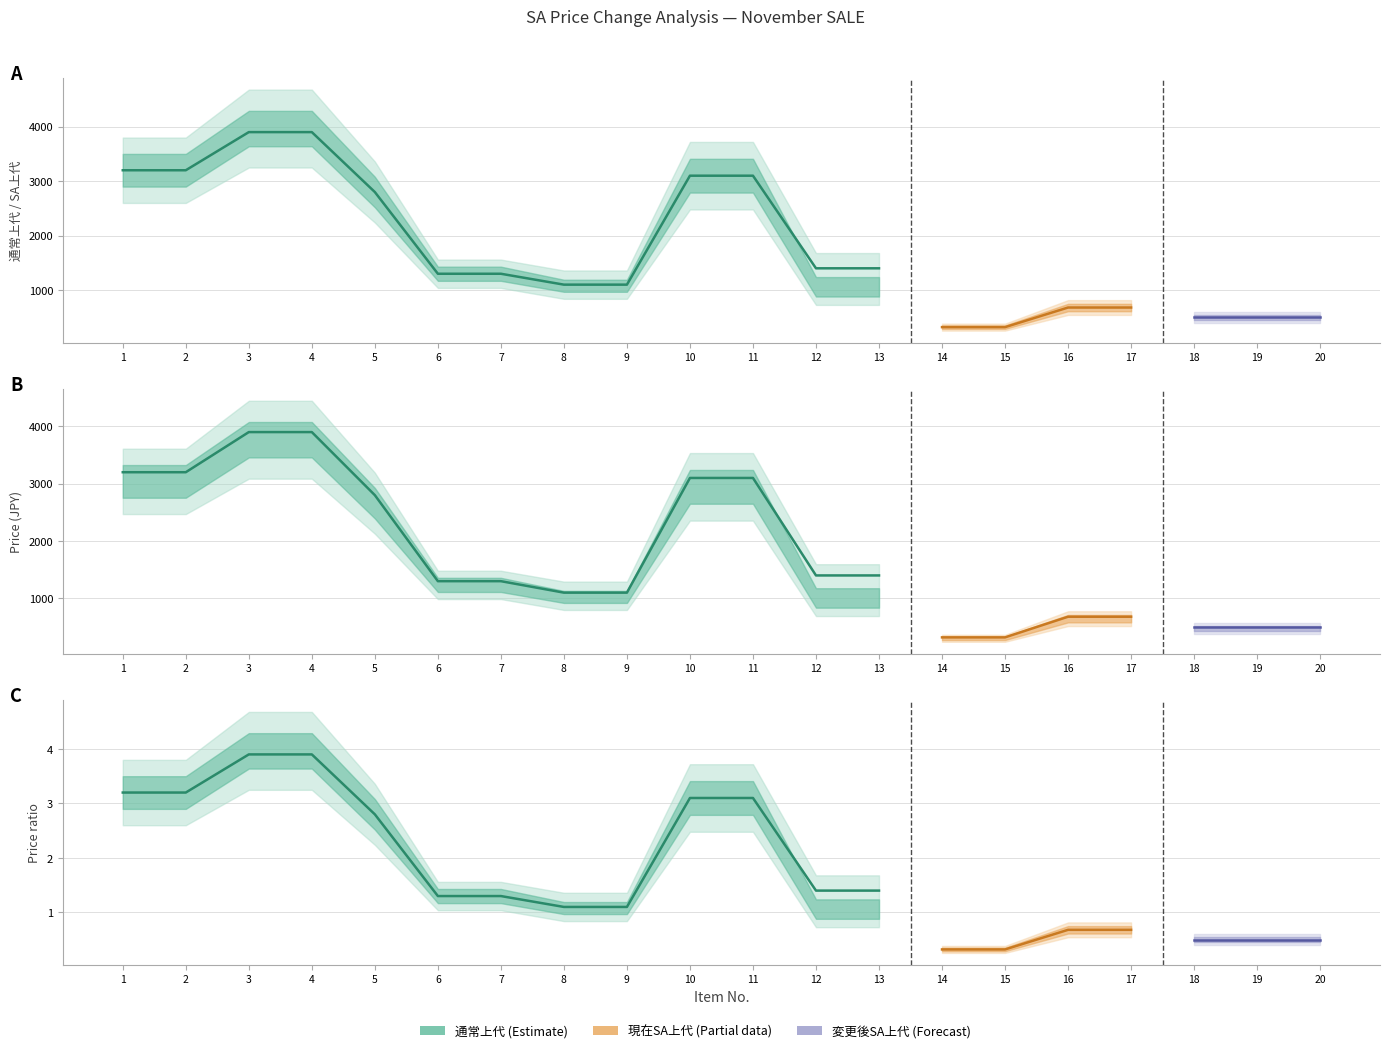

True or false: 現在SA上代 and 変更後SA上代 intersect in this chart.

False